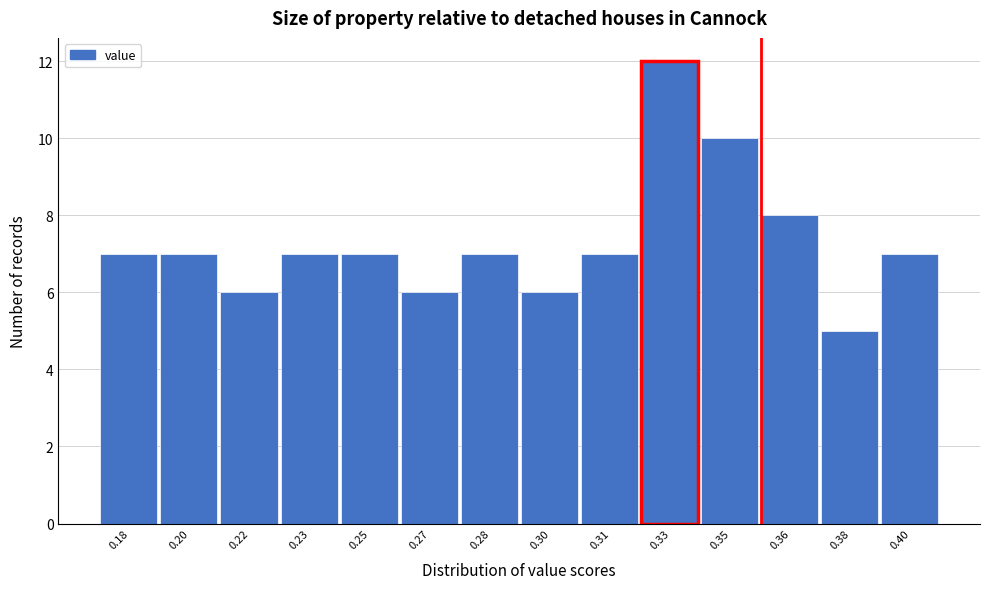

Reading left to right, transcribe all the data shown in this chart.

0.18=7	0.20=7	0.22=6	0.23=7	0.25=7	0.27=6	0.28=7	0.30=6	0.31=7	0.33=12	0.35=10	0.36=8	0.38=5	0.40=7